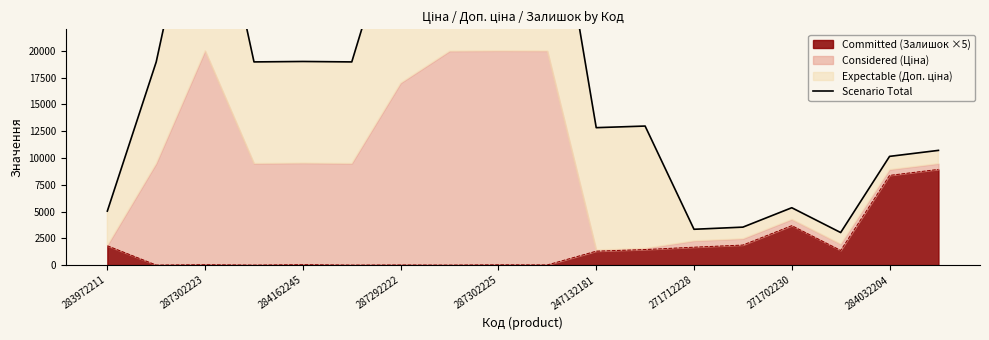

How many points are higher than both their immediate neighbors (excluding endpoints)?

5